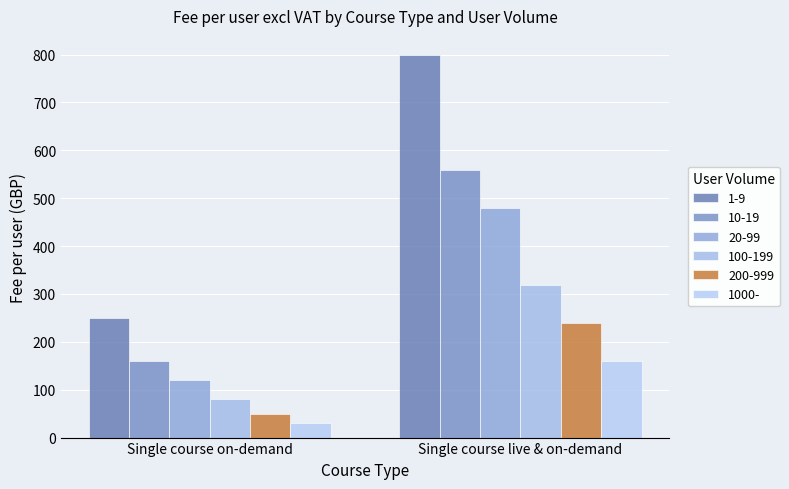

What position from the right is Single course on-demand?

2